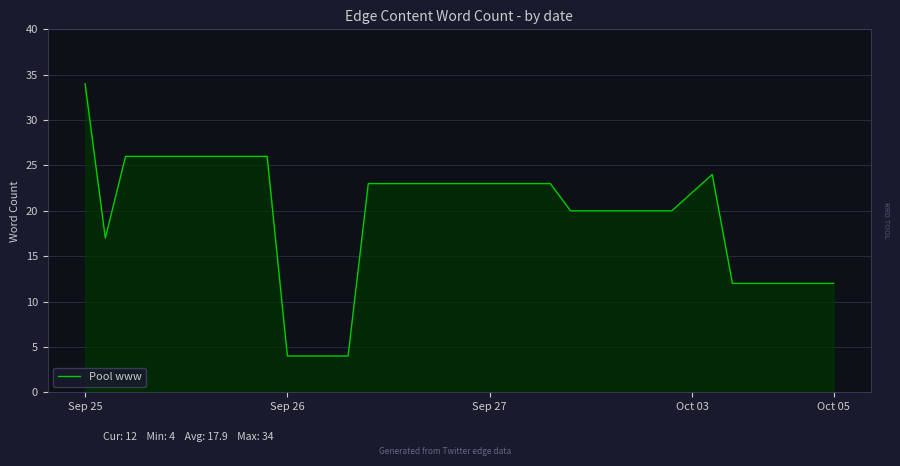

What is the maximum value shown in the chart?

34